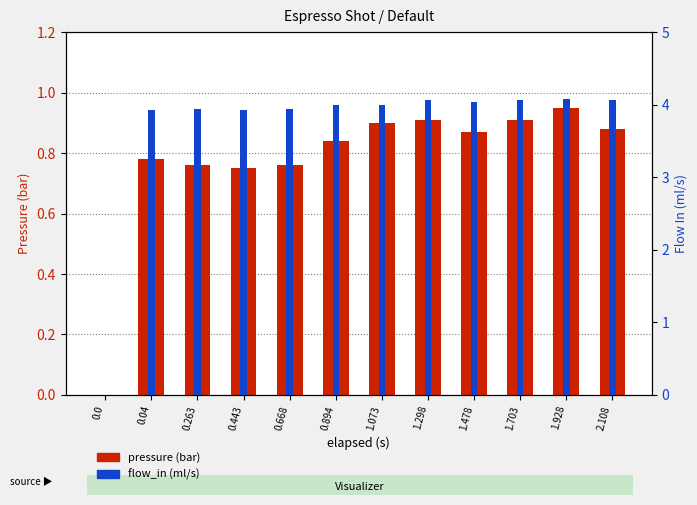

What is the label of the 11th bar from the right?

0.04